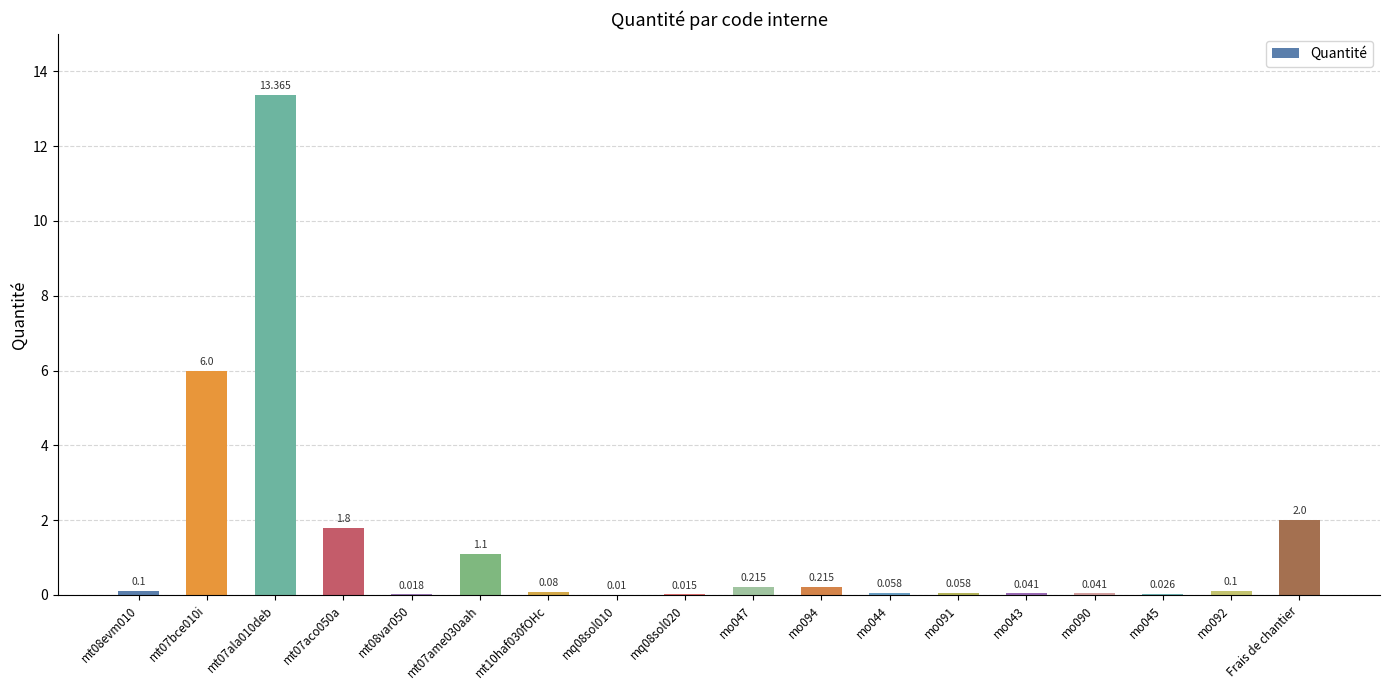

Reading right to left, what are all the values shown in this chart?

2.0	0.1	0.0	0.0	0.0	0.1	0.1	0.2	0.2	0.0	0.0	0.1	1.1	0.0	1.8	13.4	6.0	0.1